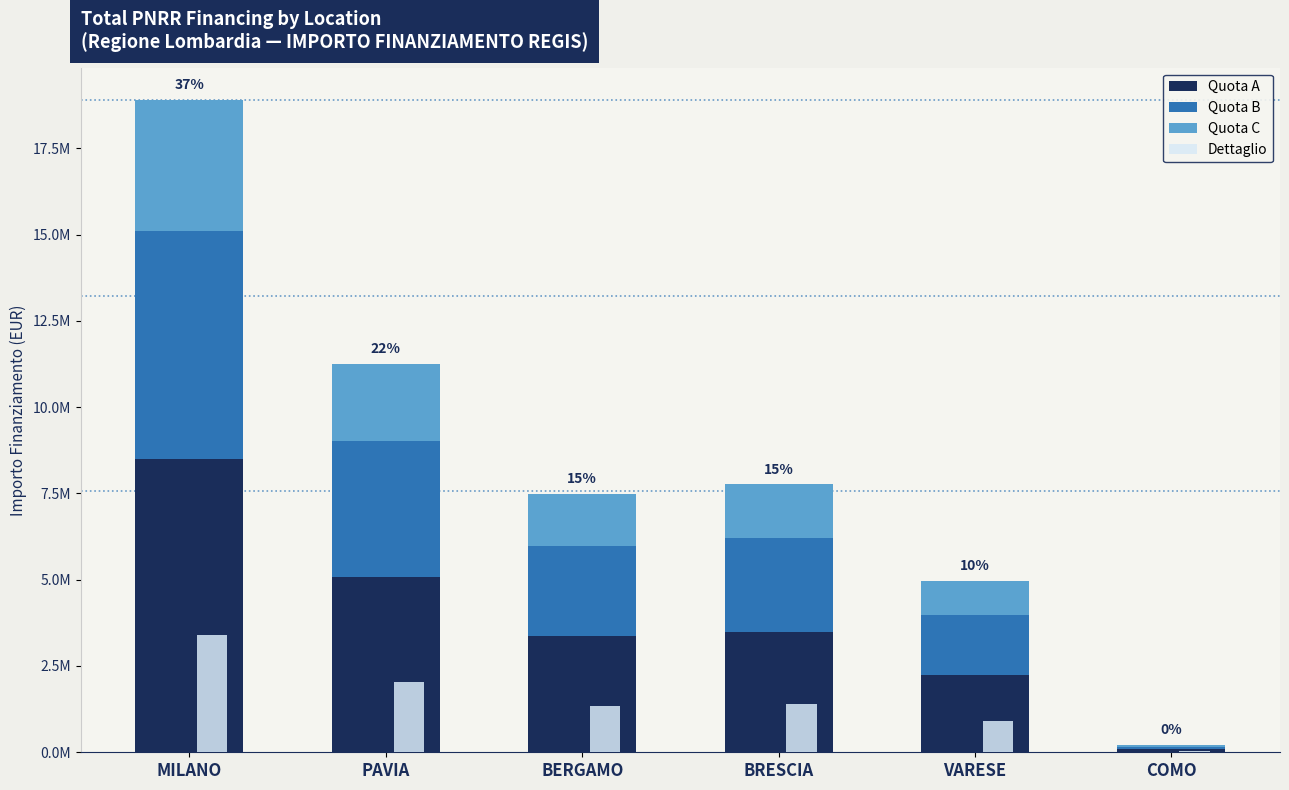

Which label corresponds to the largest value in the chart?

MILANO